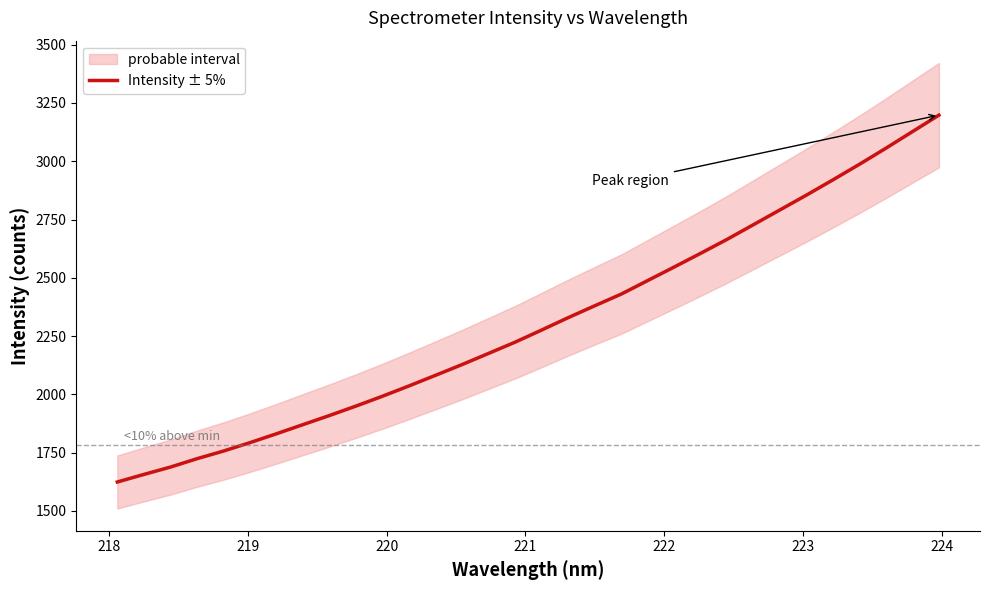

What is the value of the 25th point from the left?

2728.1